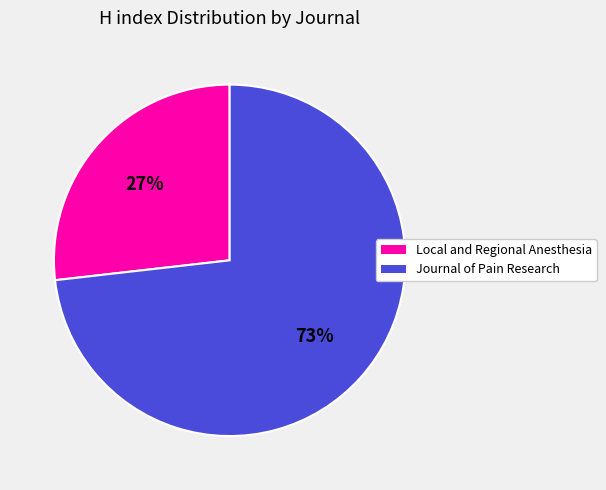

To the nearest percent, what is the average slice percentage?

50%